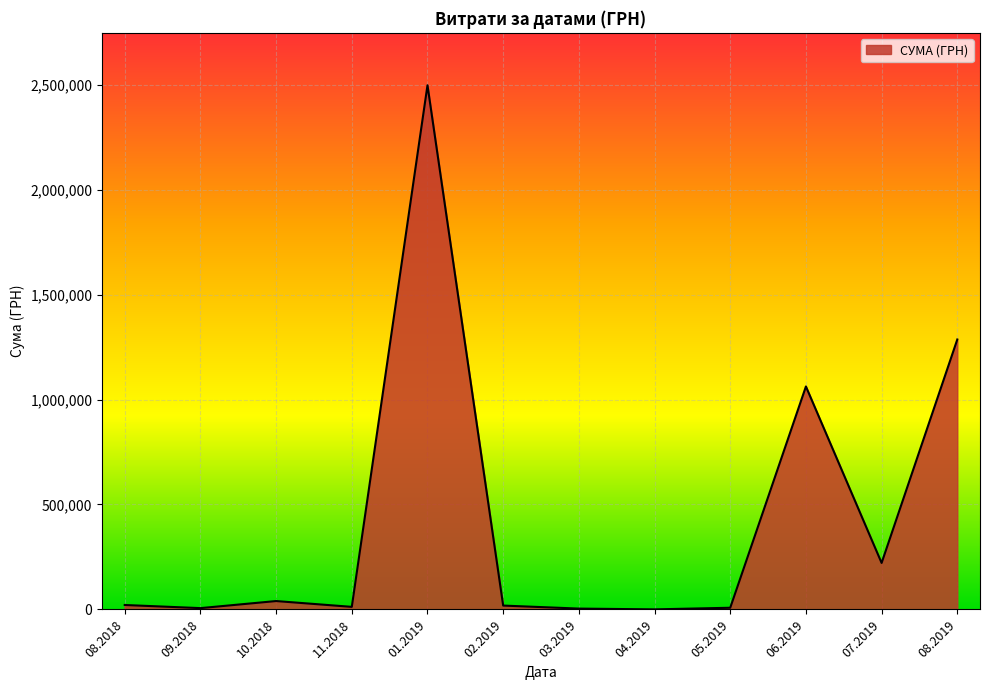

Which has a higher value, 01.2019 or 07.2019?

01.2019